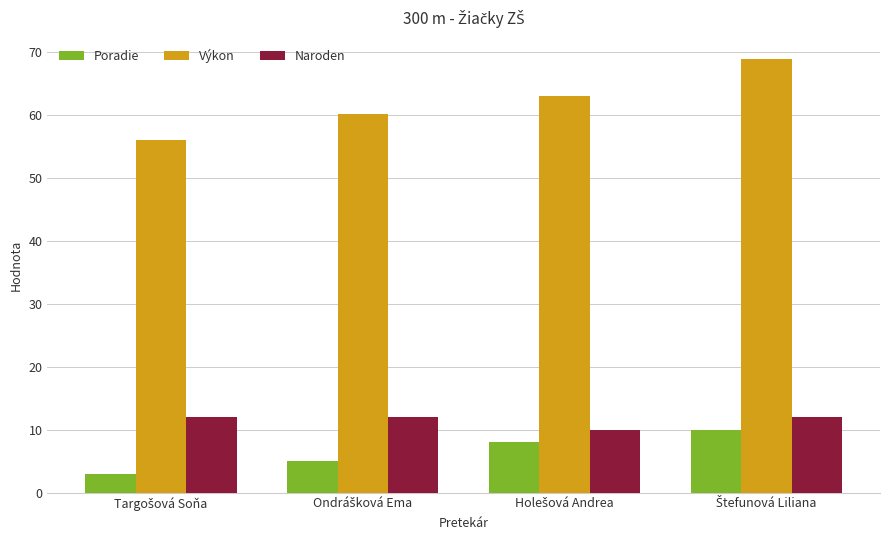

Which series has the widest spread of values?

Výkon